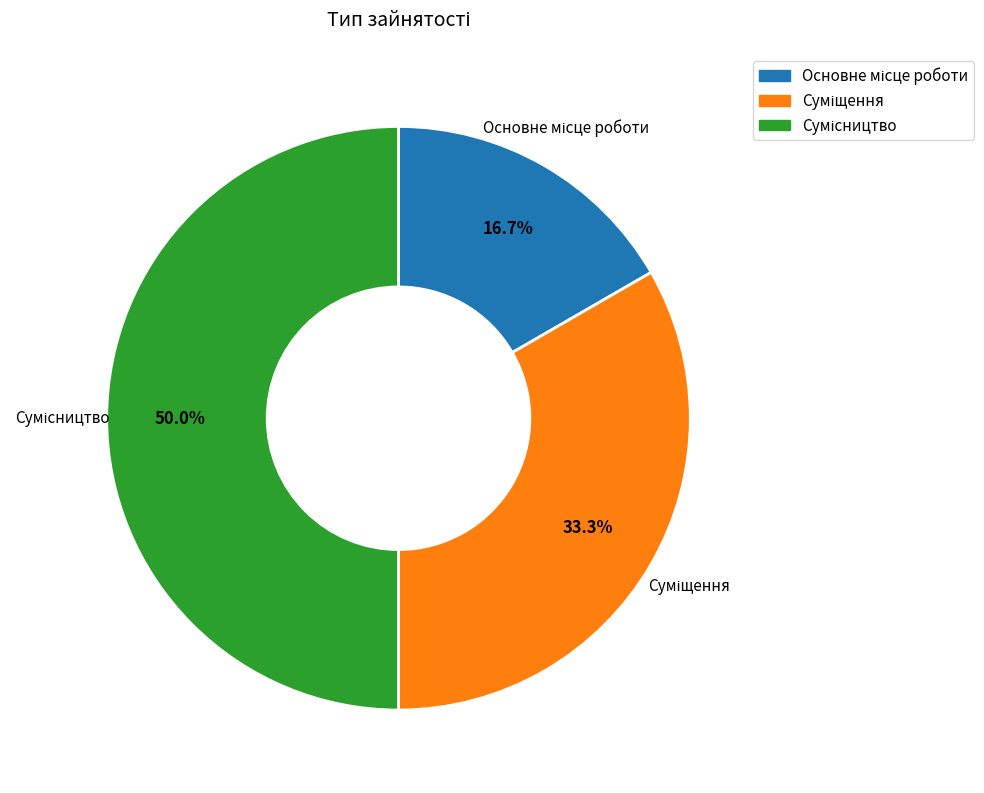

Rank the categories by value from lowest to highest.

Основне місце роботи, Суміщення, Сумісництво